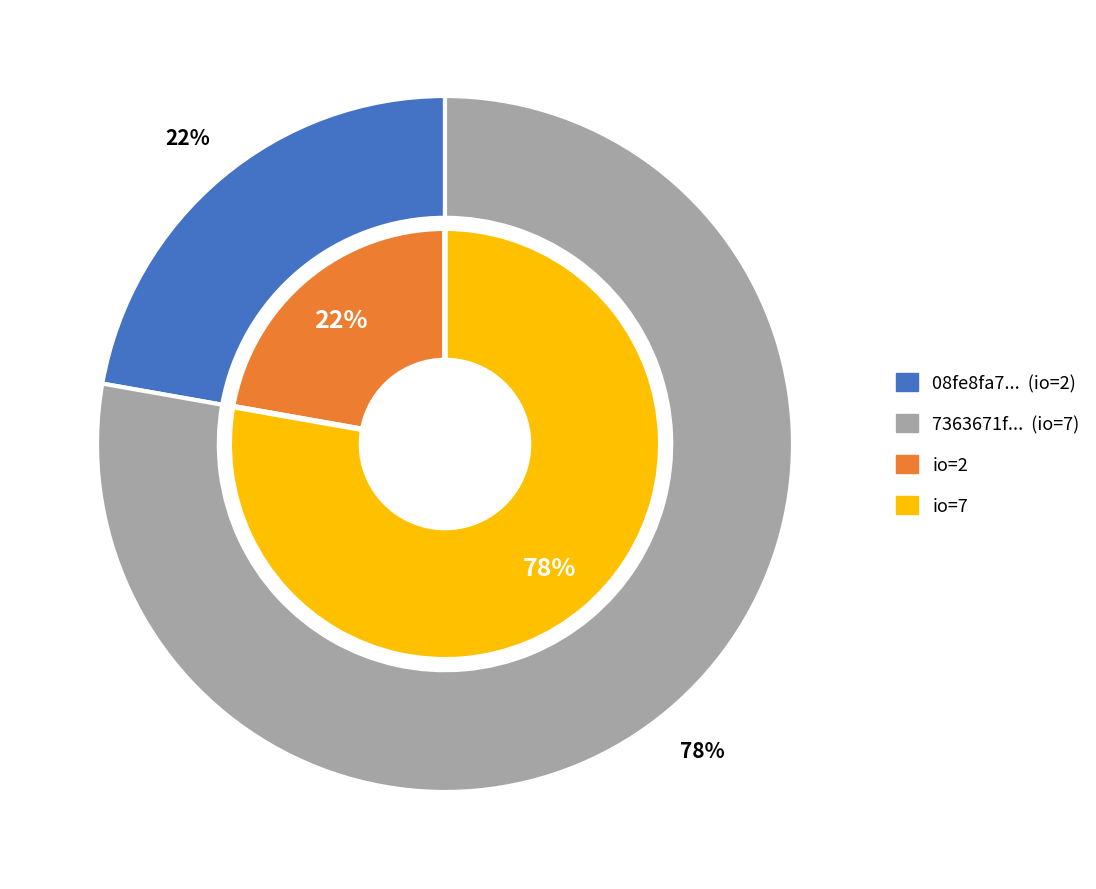

Count the number of slices in the pie.

2